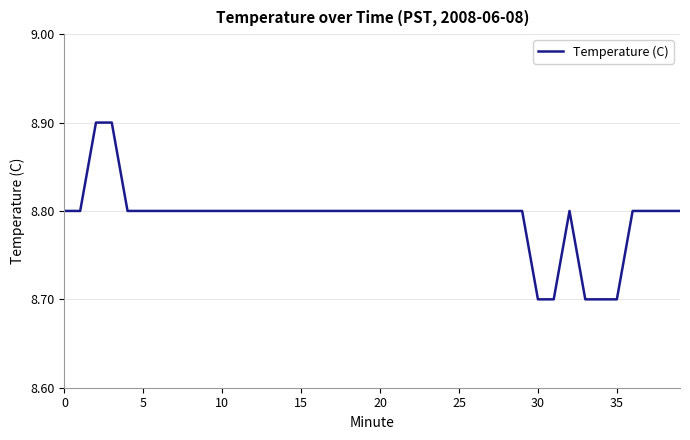

What is the minimum value shown in the chart?

8.7